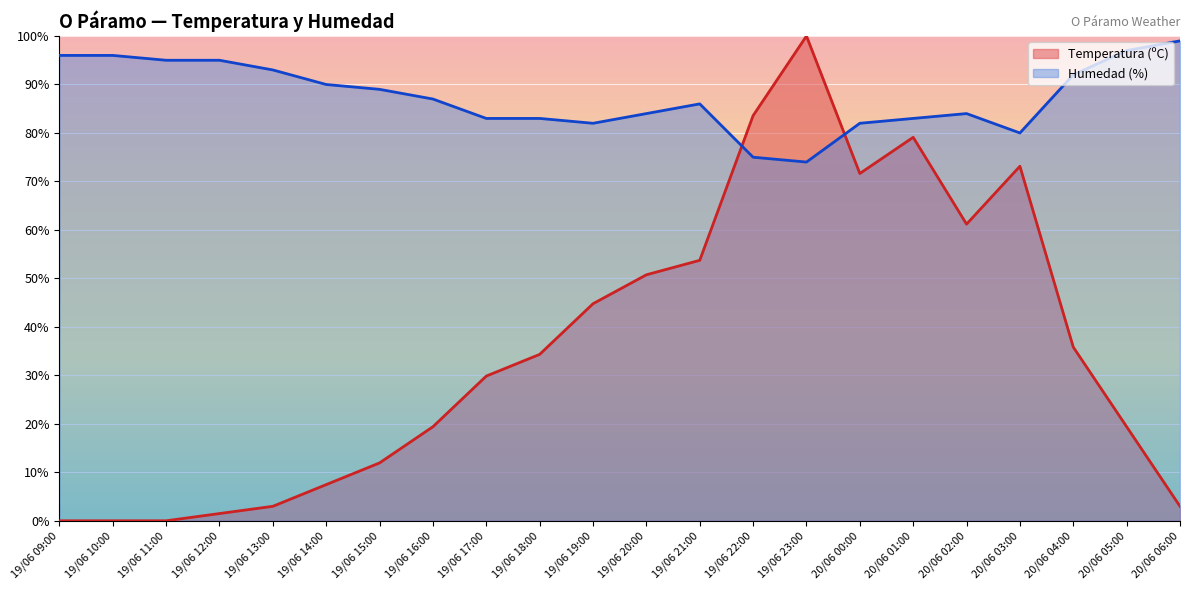

The Humedad (%) series shows 51.0 at 19/06 09:00. True or false?

False